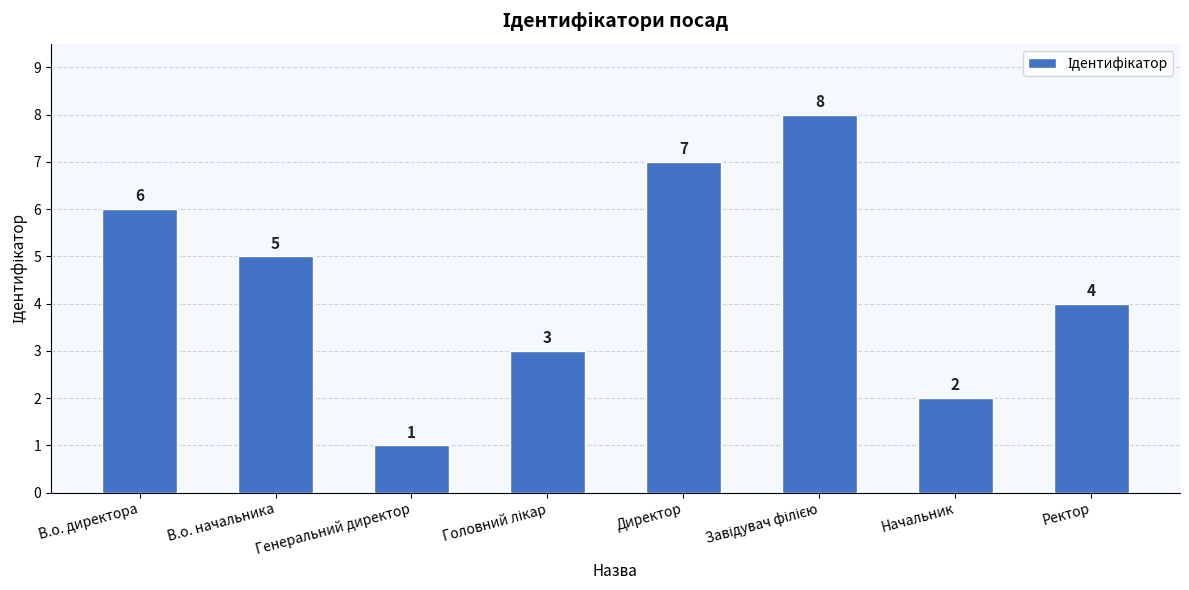

Is it true that the value at В.о. начальника is 5?

True